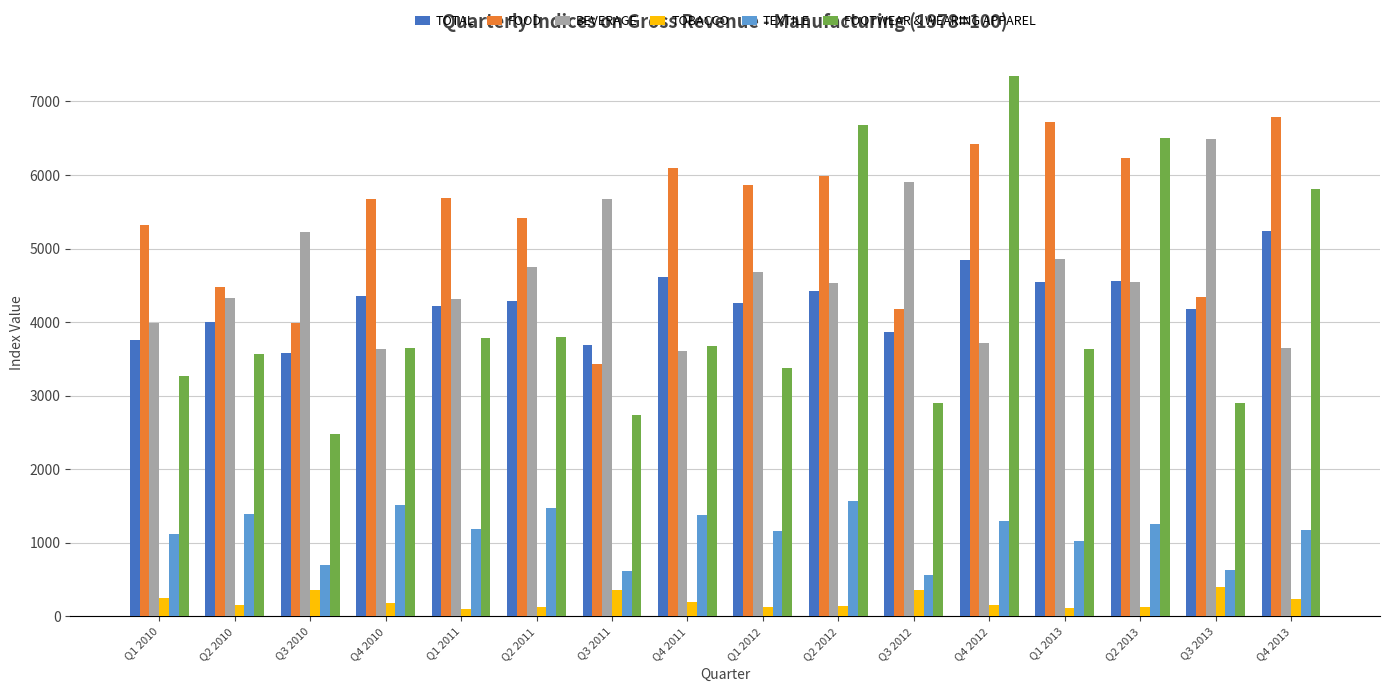

True or false: BEVERAGE has a value of 9534.1 at Q3 2011.

False